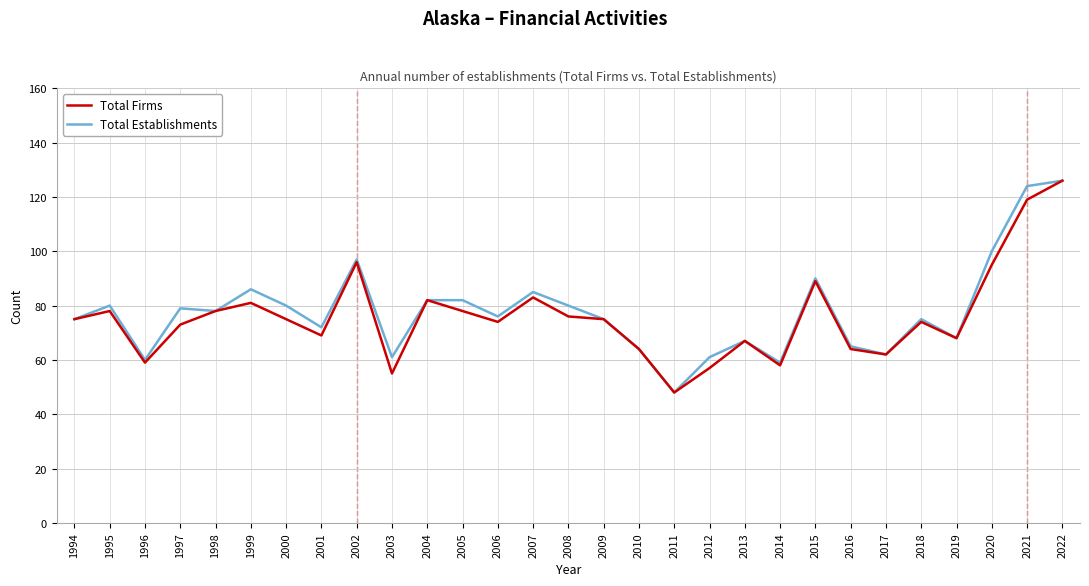

The Total Establishments series shows 75 at 1994. True or false?

True